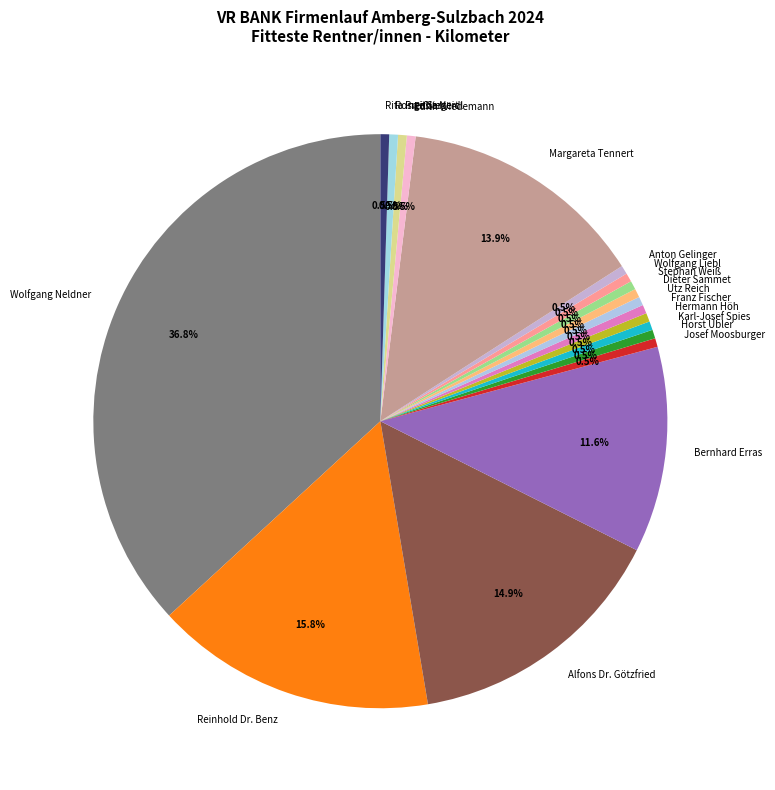

Do Horst Übler and Alfons Dr. Götzfried together represent more than half of the pie?

No